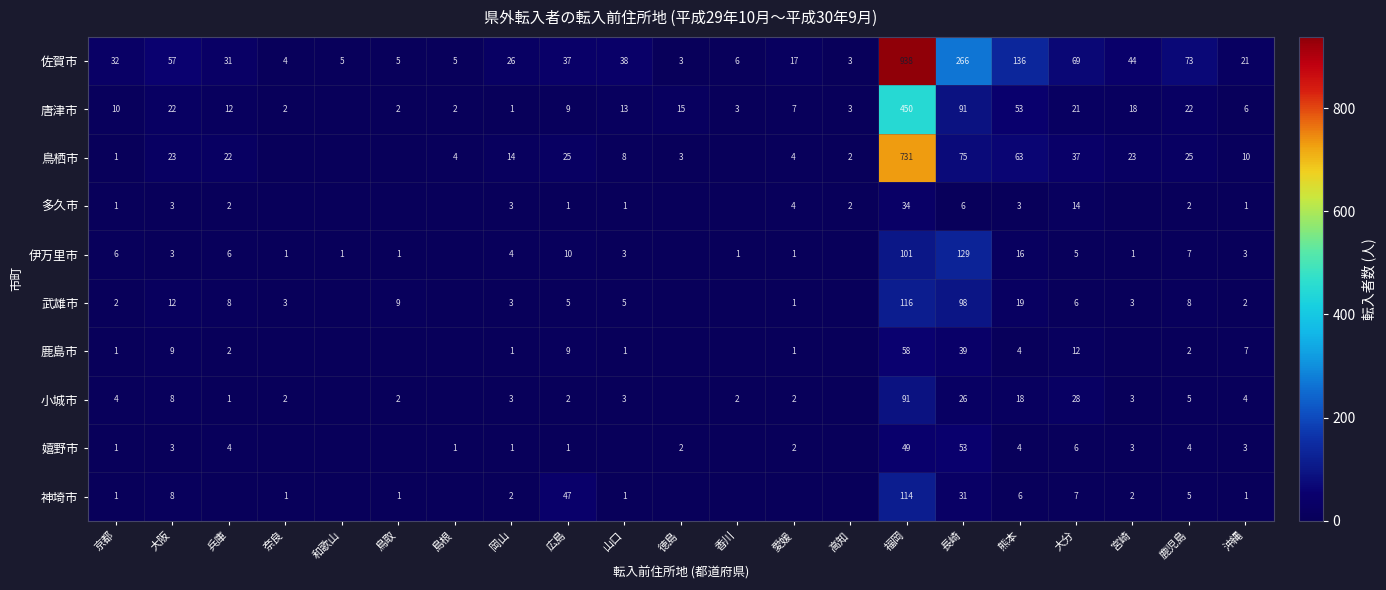

Is it true that 鹿島市 equals 9 at 大阪?

True